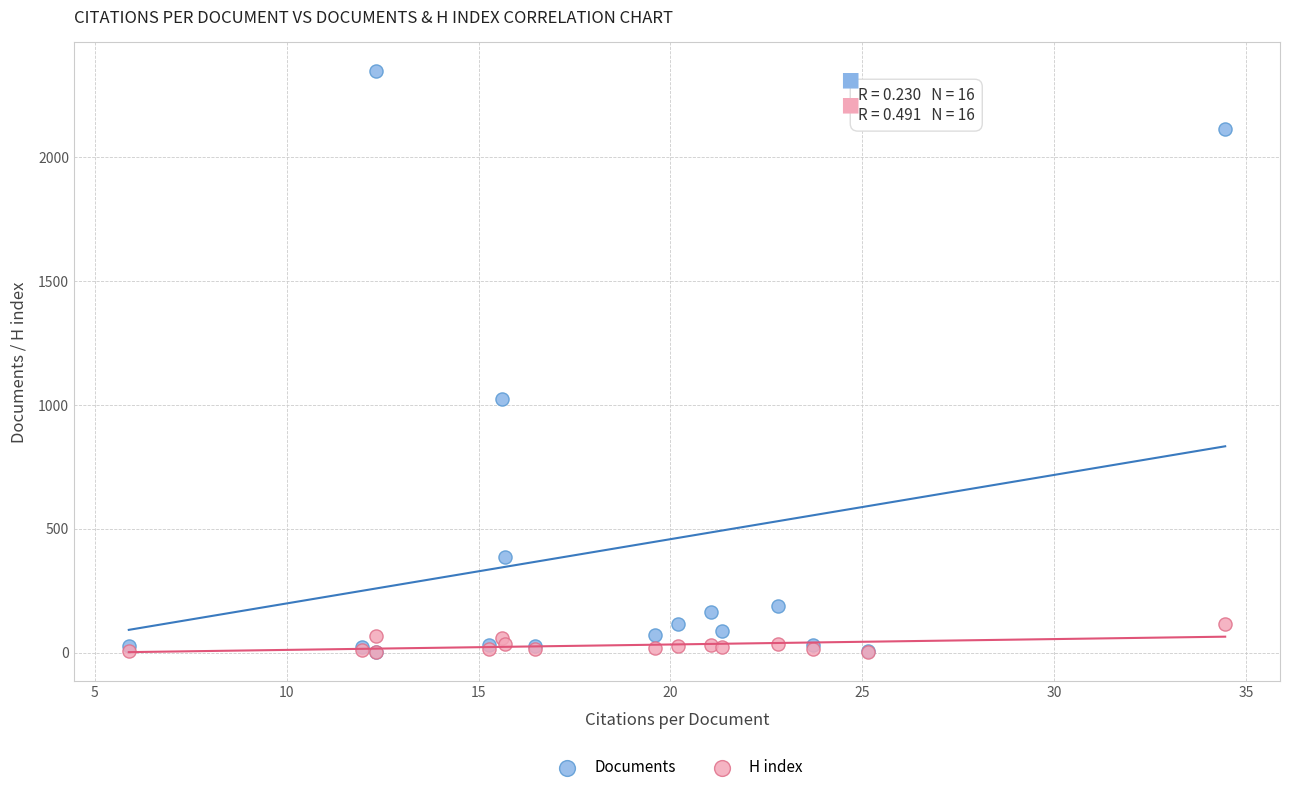

In the Documents series, what Y value is closest to 1174?

1023